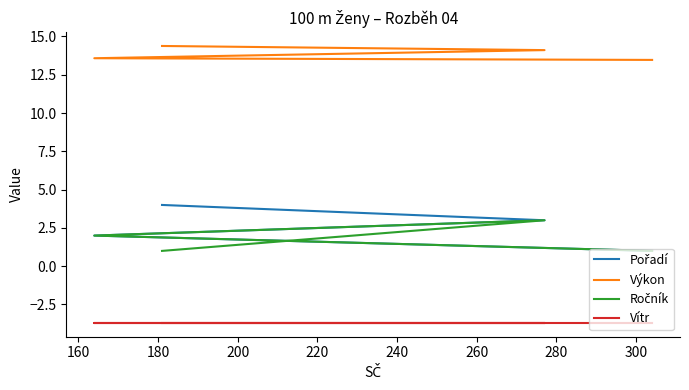

What is the average value of the Vítr series?

-3.7